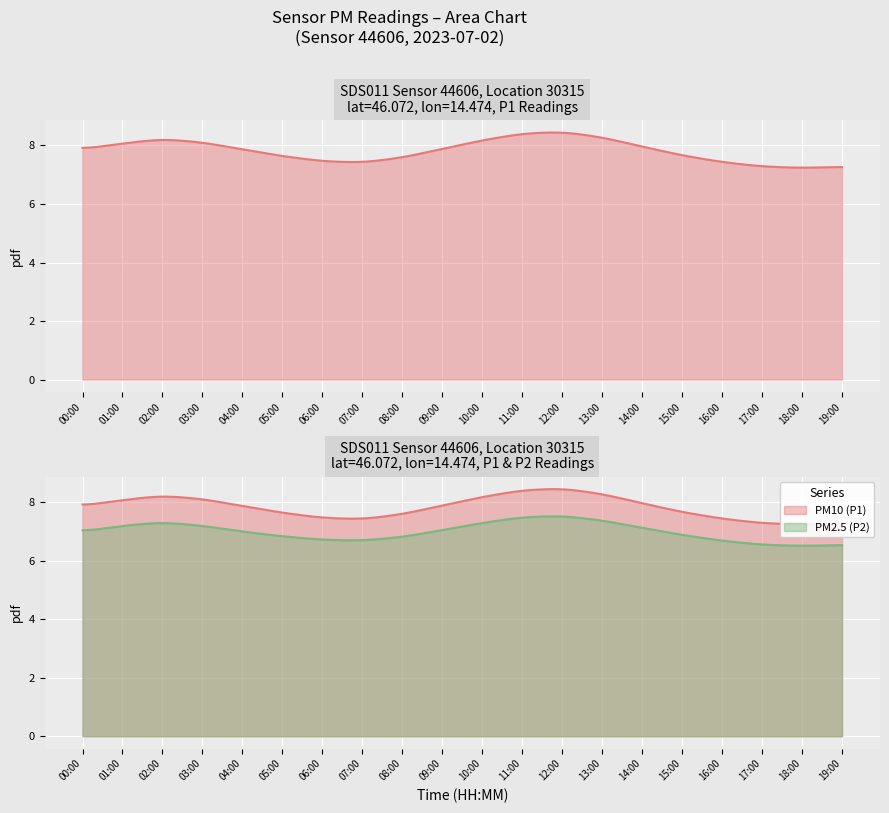

What is the difference between the P2 values at 07:00 and 00:00?

0.3